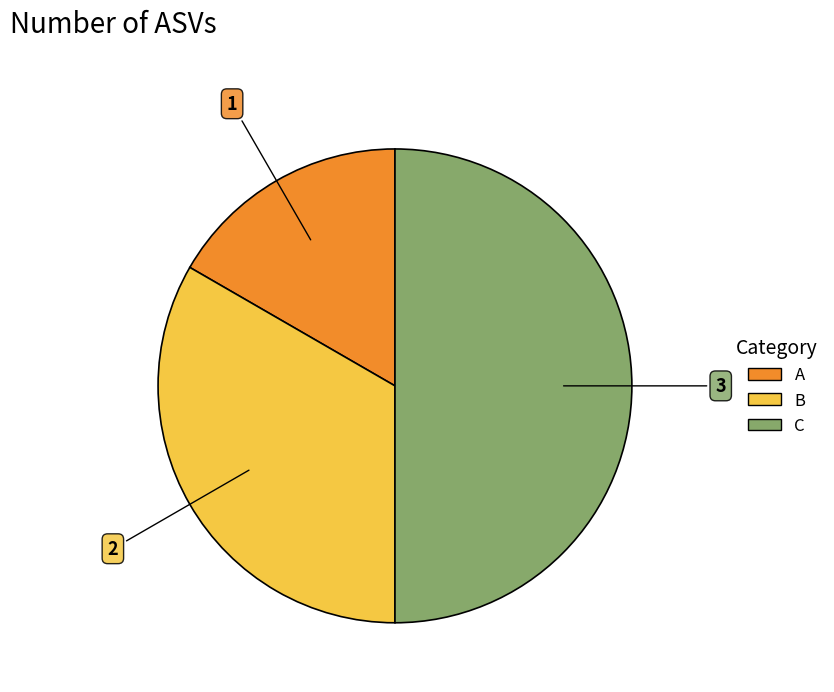

Combined, do B and C account for over 50%?

Yes